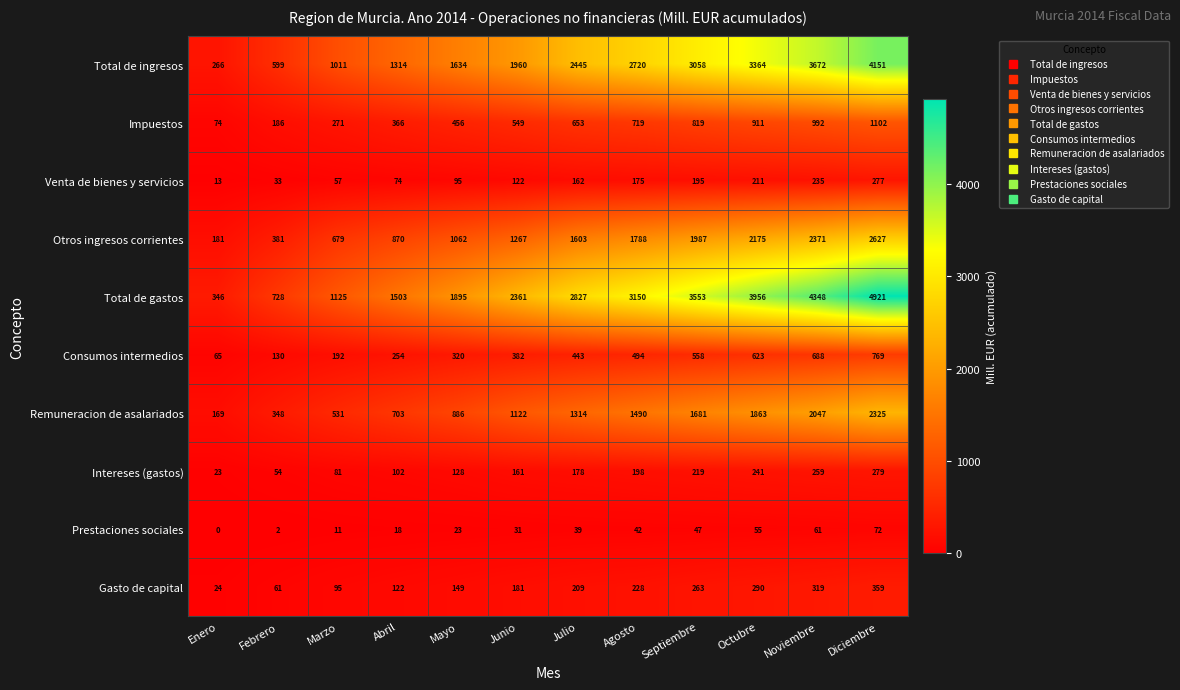

Is it true that Intereses (gastos) equals 9 at Enero?

False